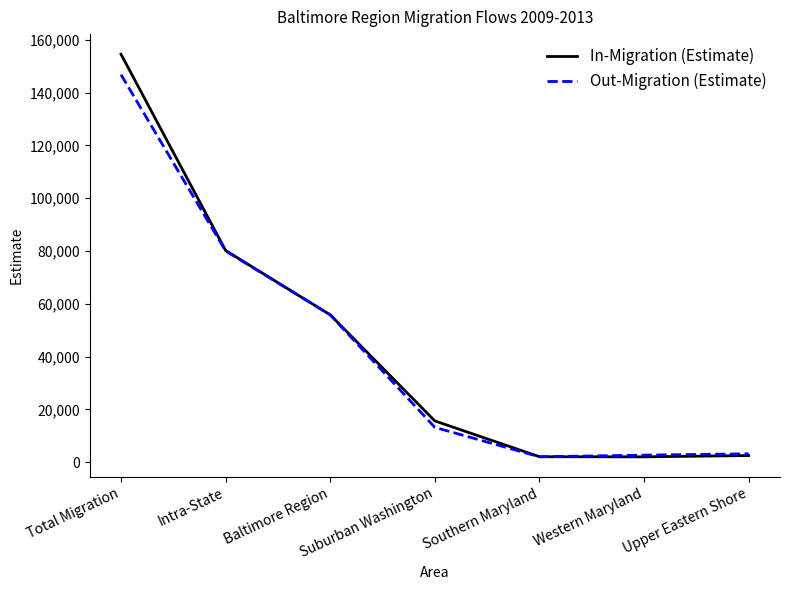

Is it true that In-Migration (Estimate) equals 37452 at Baltimore Region?

False